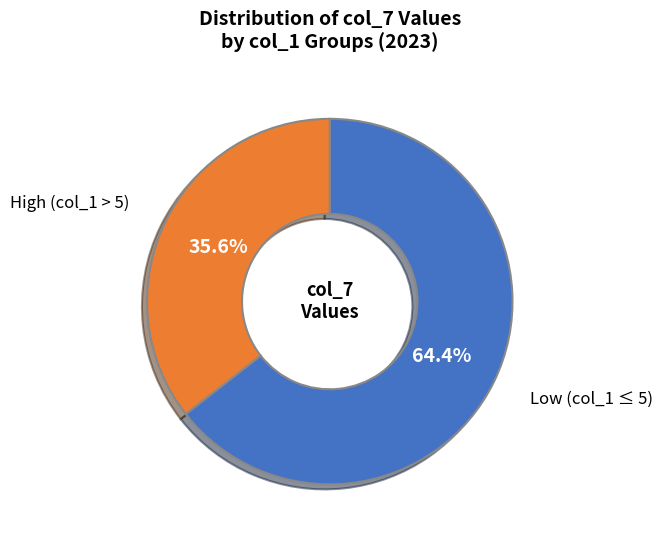

Is there any slice that represents more than half of the pie?

Yes